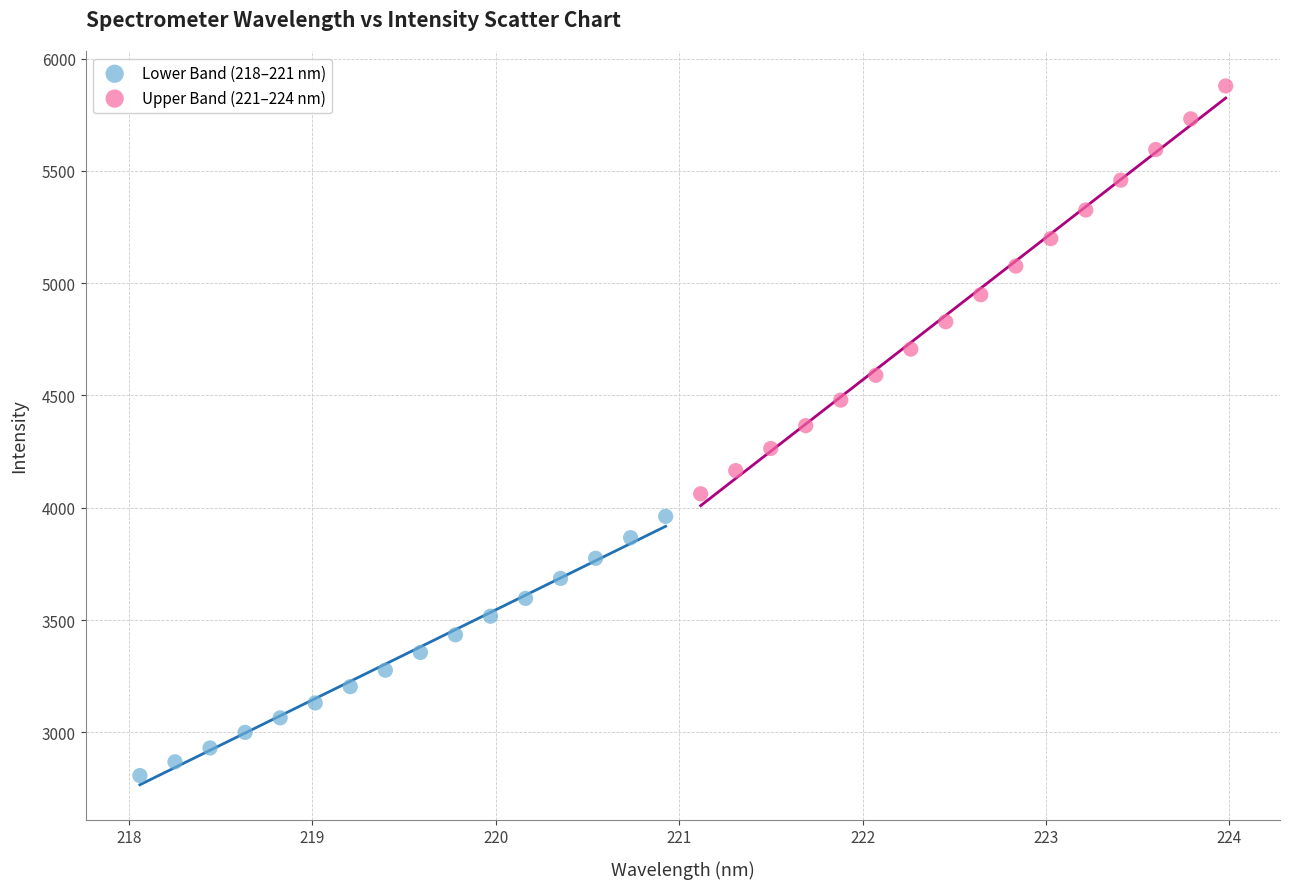

Which series has the widest spread of Y values?

Upper Band (221–224 nm)